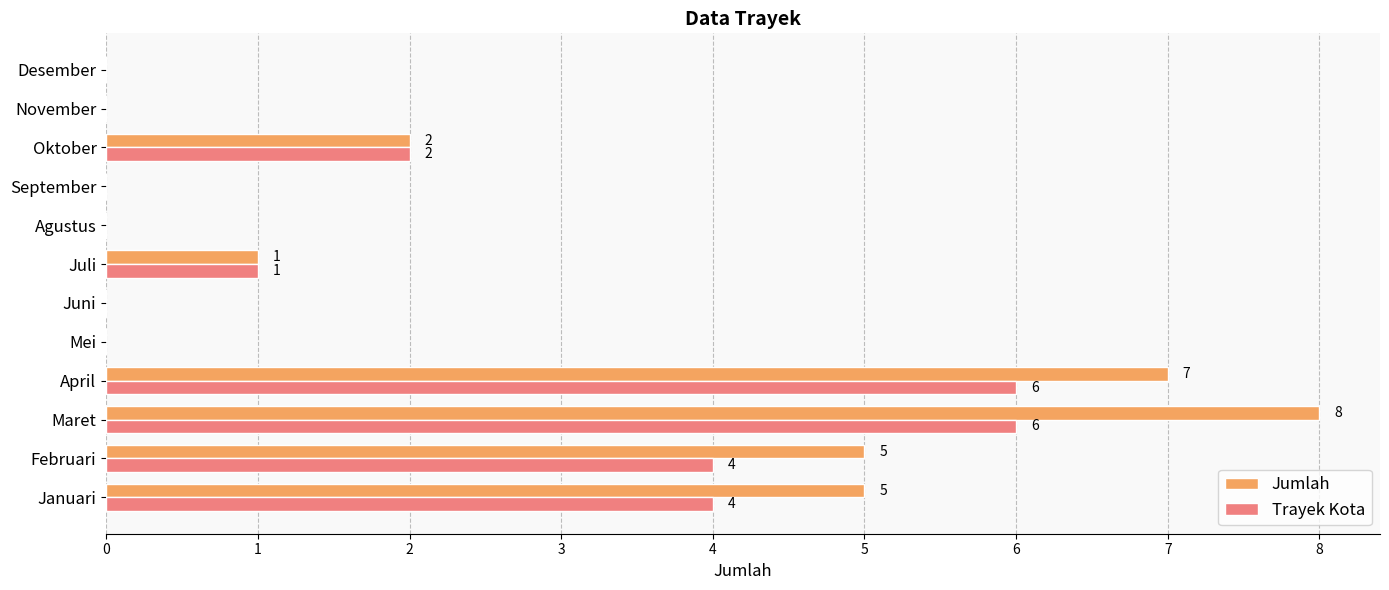

How many series are shown in this chart?

2